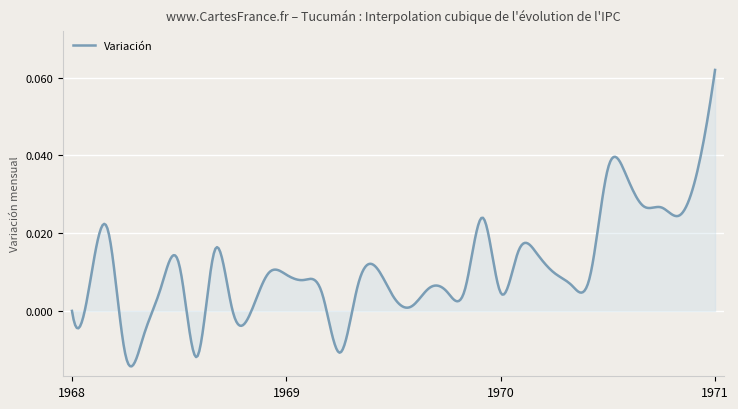

How many interior local peaks (higher than both neighbors) does the data have?

9